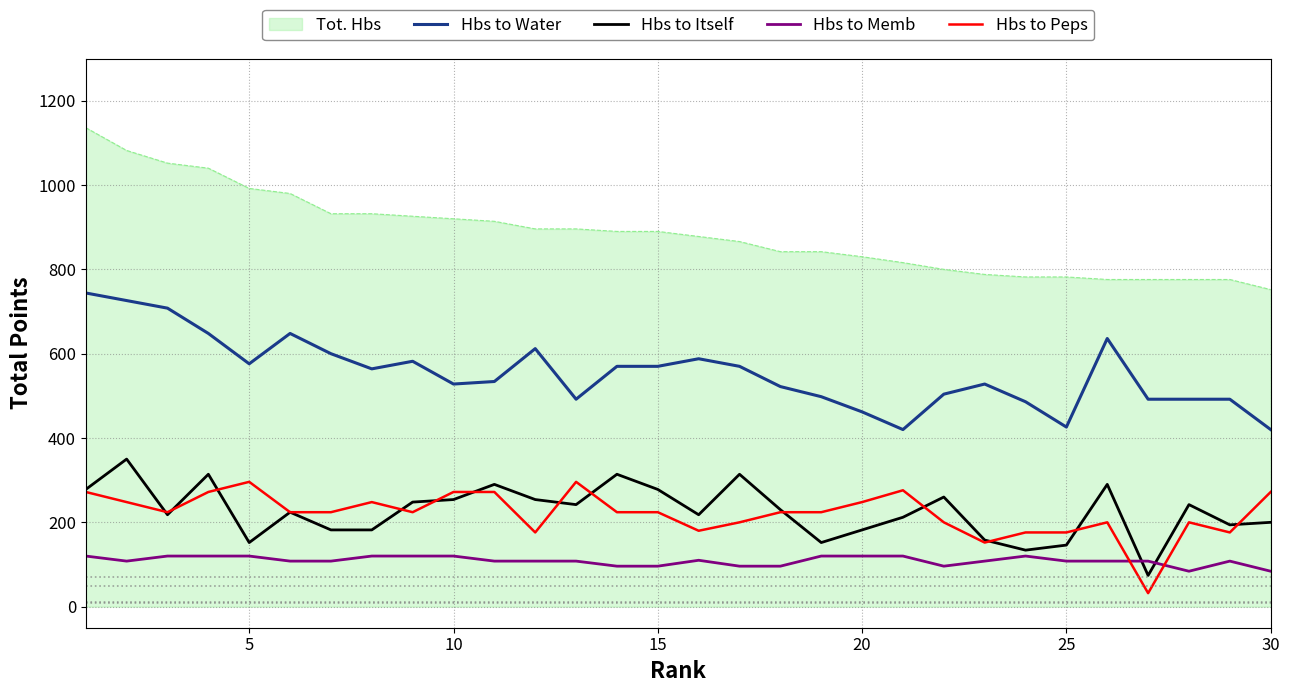

Which series has the largest range (max minus min)?

Tot. Hbs